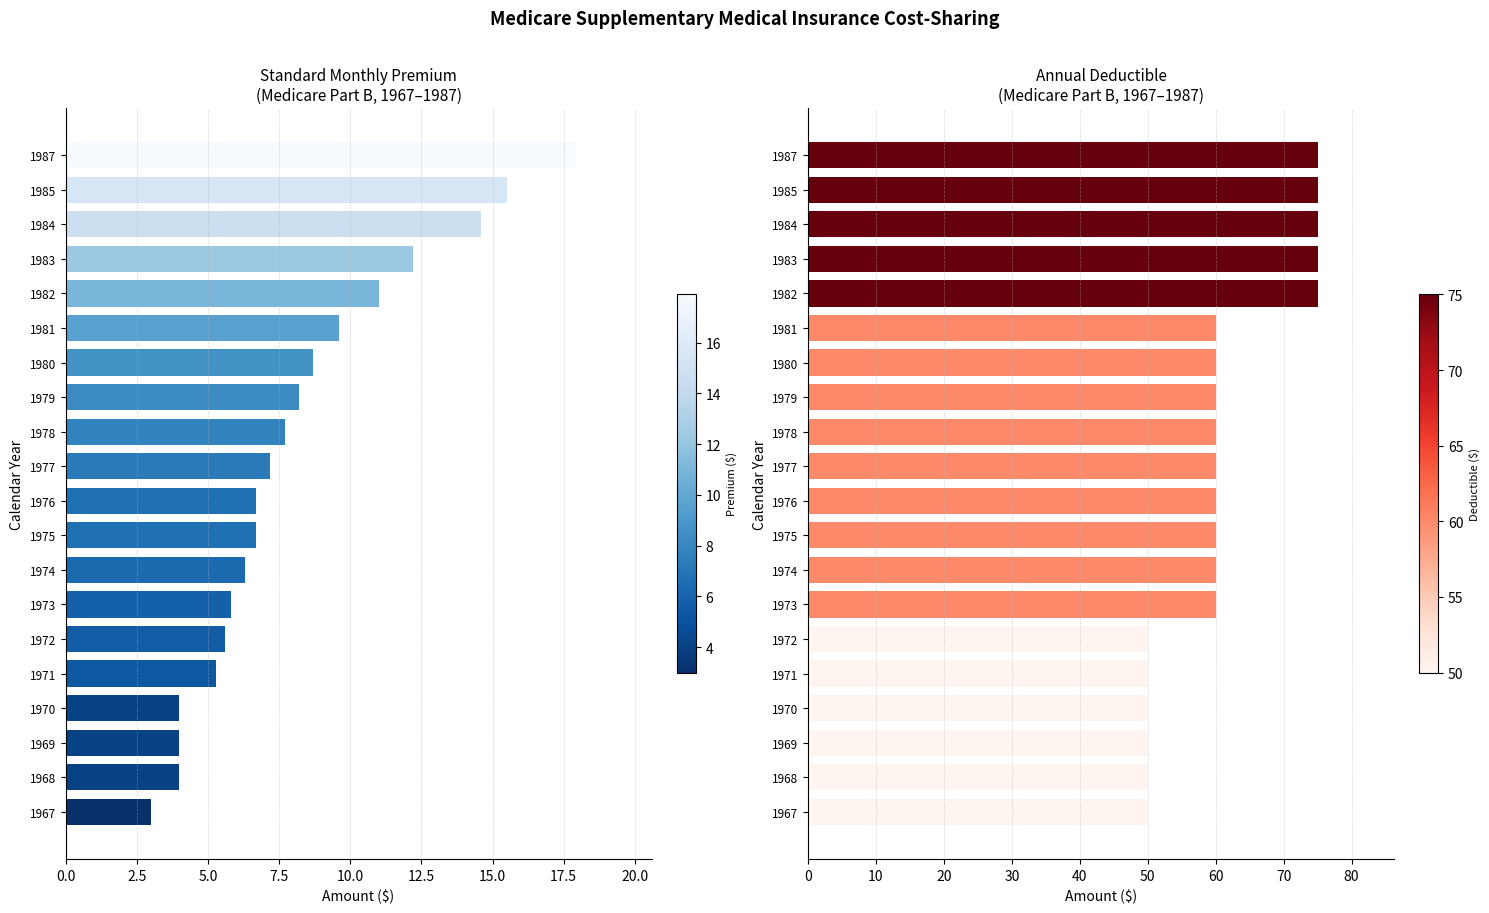

Does the chart contain any negative values?

No